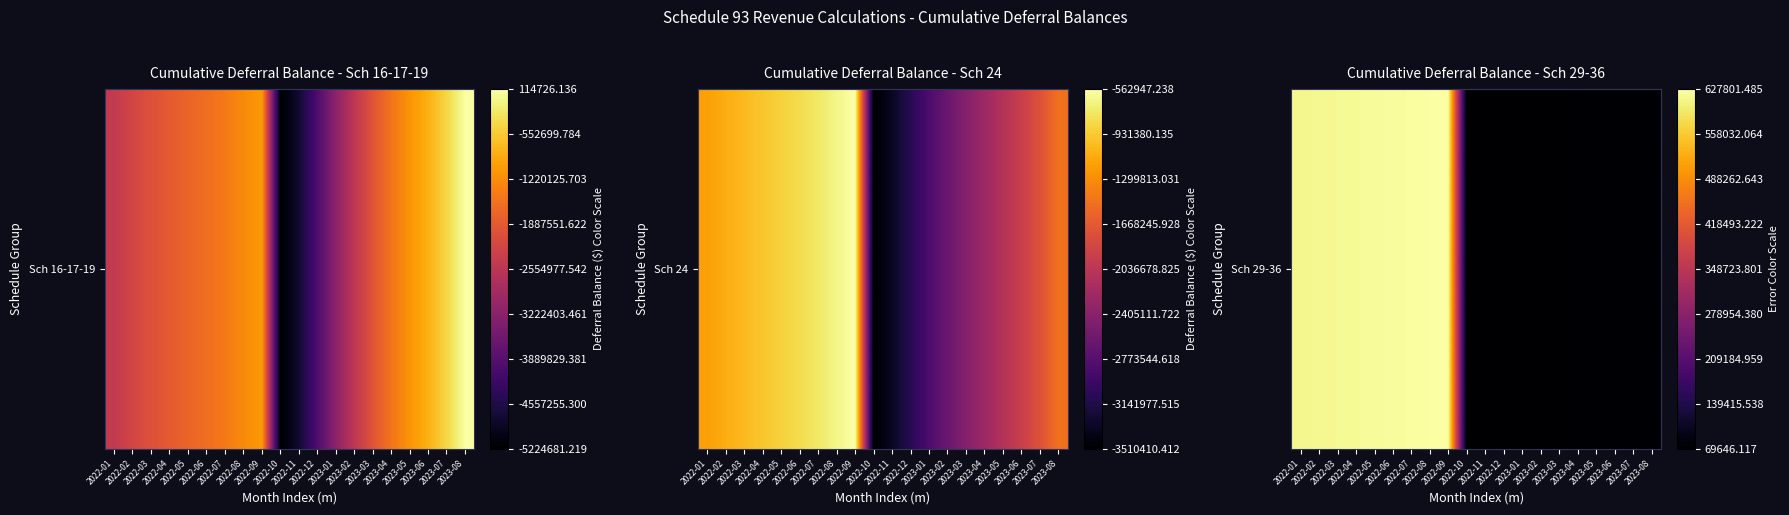

Reading right to left, transcribe all the data shown in this chart.

2023-08=73645.7	2023-07=73162.9	2023-06=72668.7	2023-05=72220.9	2023-04=71761.7	2023-03=71319.5	2023-02=70936.4	2023-01=70597.6	2022-12=70218.4	2022-11=69924.7	2022-10=69646.1	2022-09=627801.5	2022-08=625923.7	2022-07=623989.3	2022-06=622061.0	2022-05=620385.9	2022-04=618653.7	2022-03=616987.8	2022-02=615265.1	2022-01=613730.7